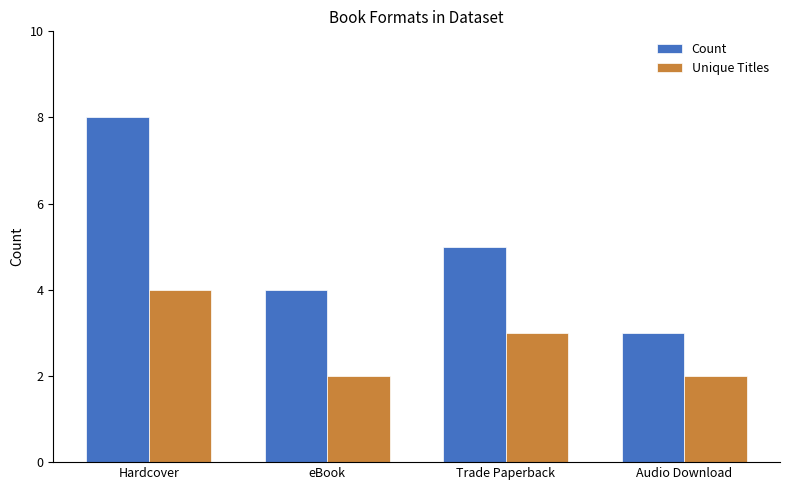

What is the maximum value for Unique Titles?

4